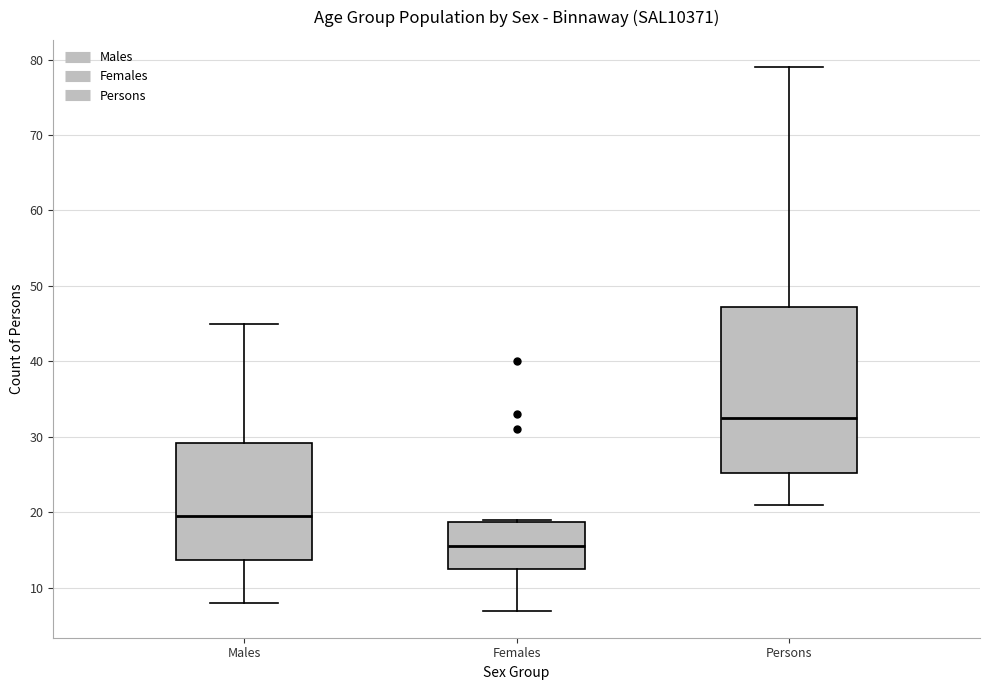

Which box has the lowest median line?

Females